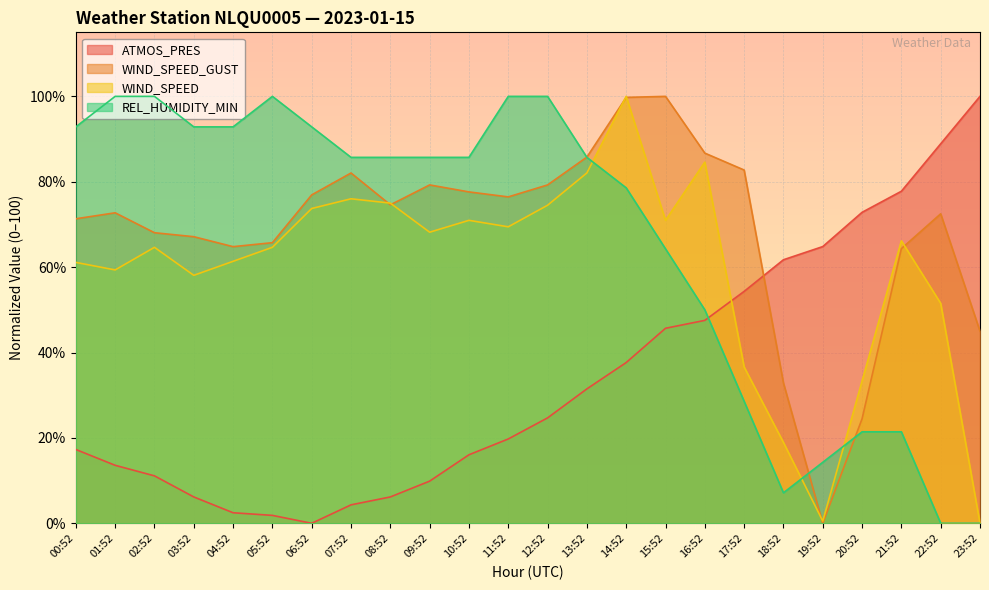

List the series in order of their peak value, highest first.

ATMOS_PRES, WIND_SPEED_GUST, WIND_SPEED, REL_HUMIDITY_MIN